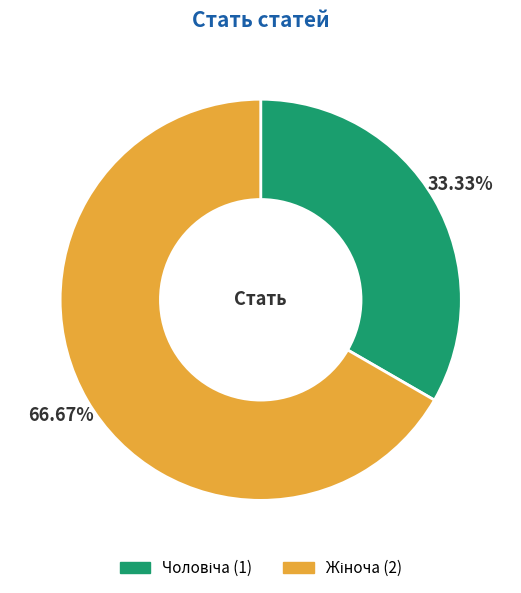

Does any single category account for the majority?

Yes